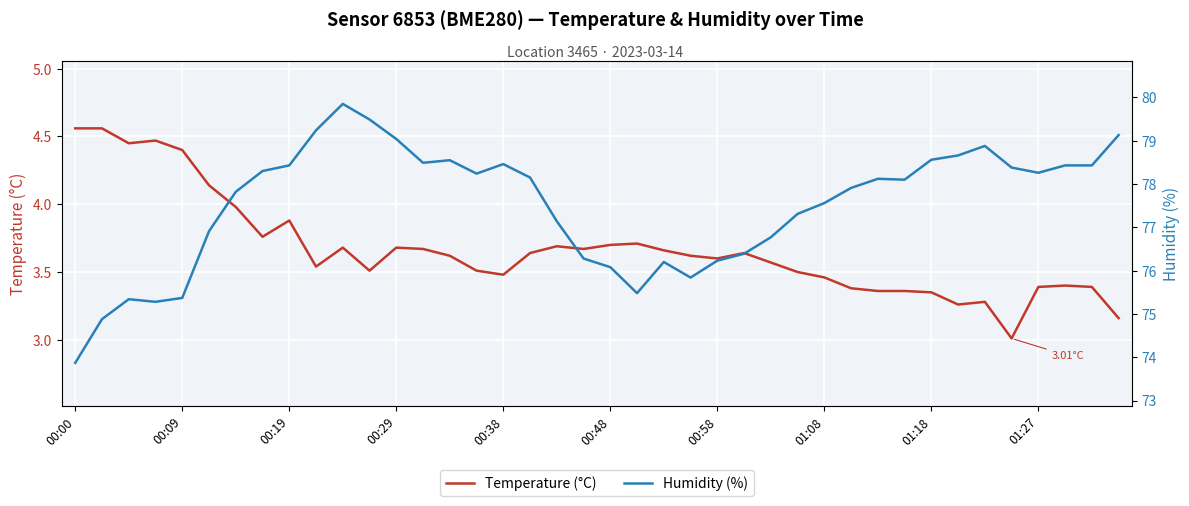

At which category does the chart reach its peak across all series?

10